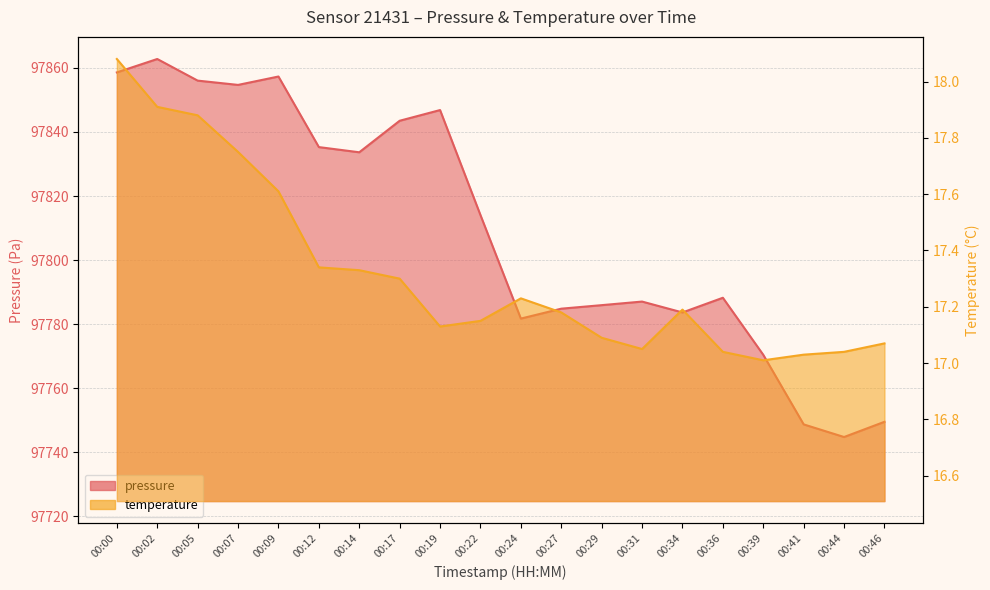

Where is pressure nearest to the value 97803?

00:22